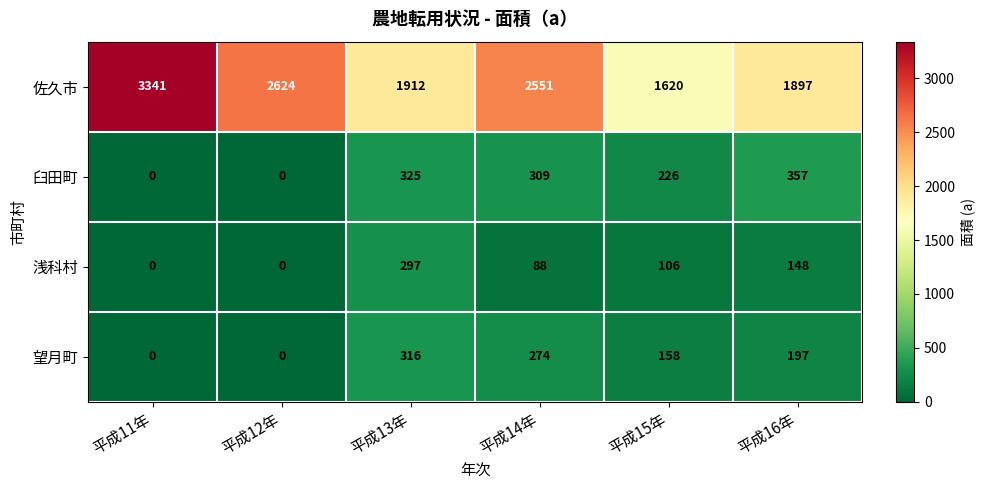

Which series has the largest total across all categories?

佐久市